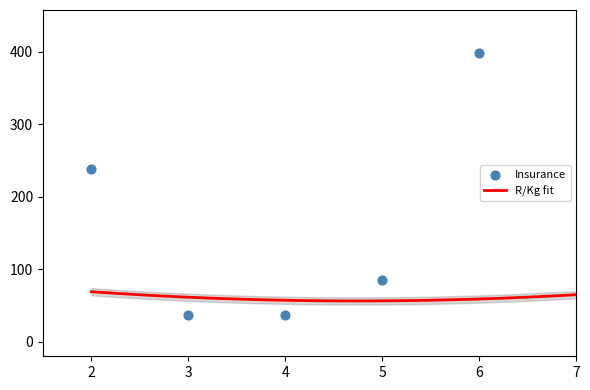

What is the maximum value for R/Kg fit?

69.0